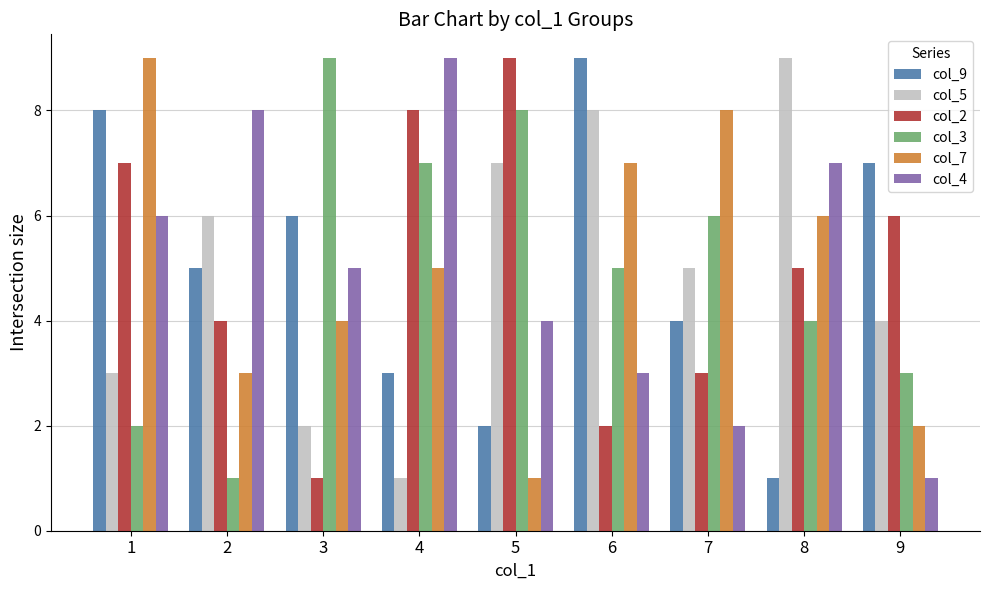

At which category is the sum across all series the highest?

1